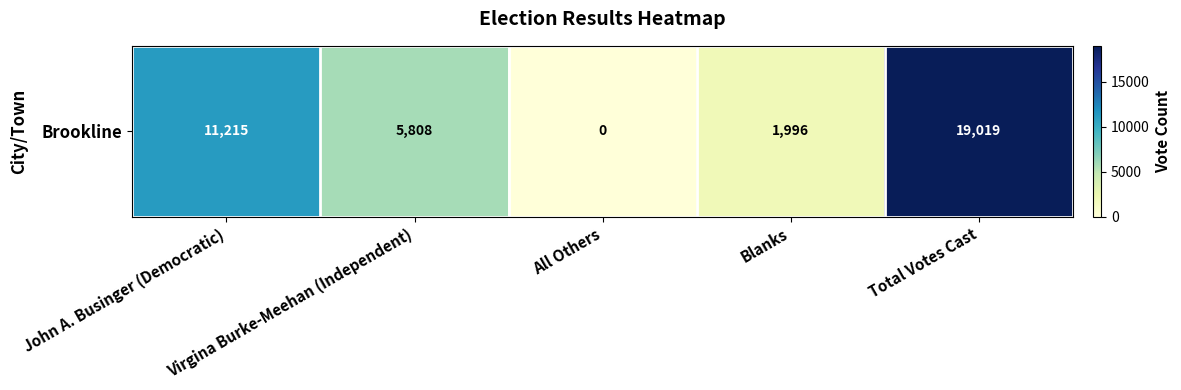

Rank the categories by value from lowest to highest.

All Others, Blanks, Virgina Burke-Meehan (Independent), John A. Businger (Democratic), Total Votes Cast